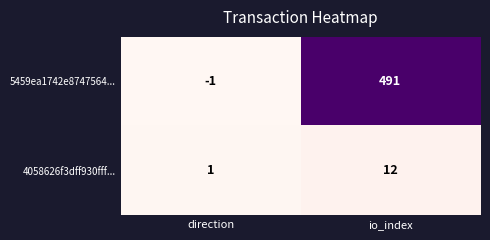

Which series has the largest total across all categories?

5459ea1742e8747564...